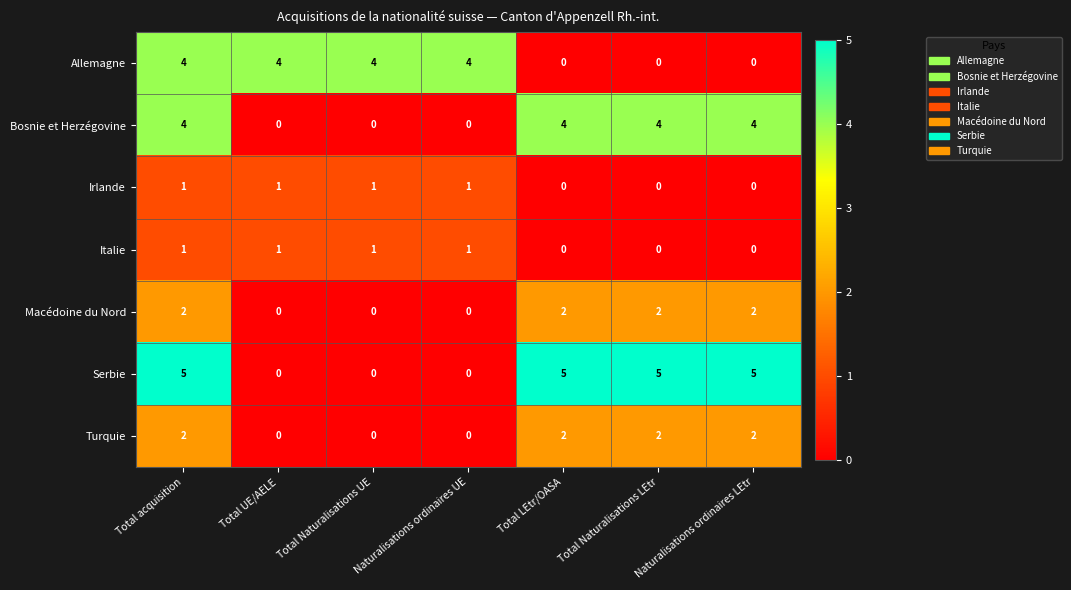

Is the value of Macédoine du Nord at Total Naturalisations UE greater than the value of Serbie at Total LEtr/OASA?

No